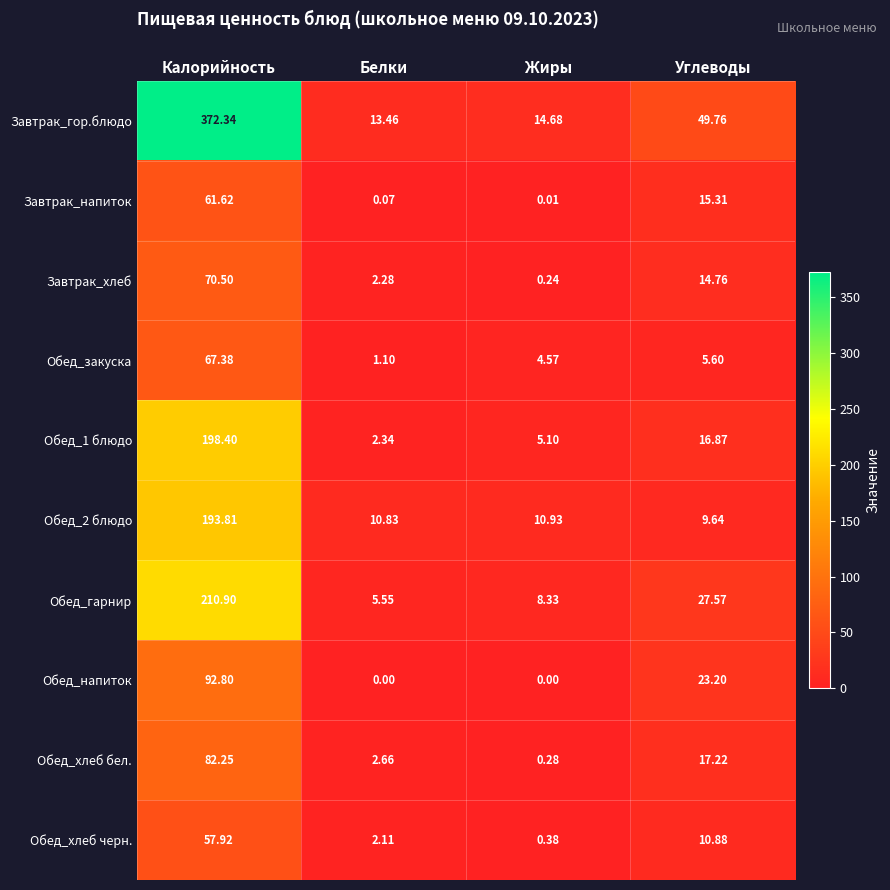

At which category is the sum across all series the highest?

Калорийность